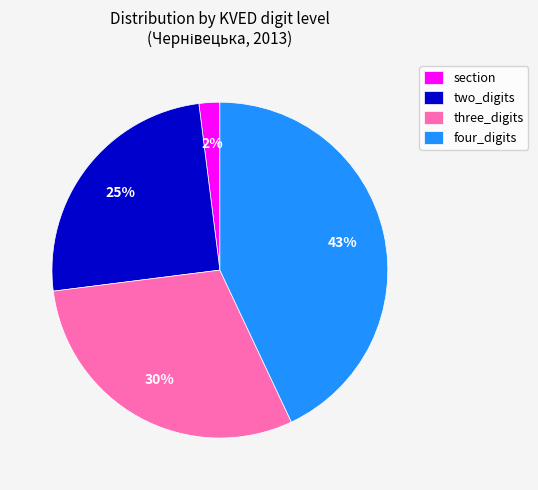

Rank the categories by value from lowest to highest.

section, two_digits, three_digits, four_digits